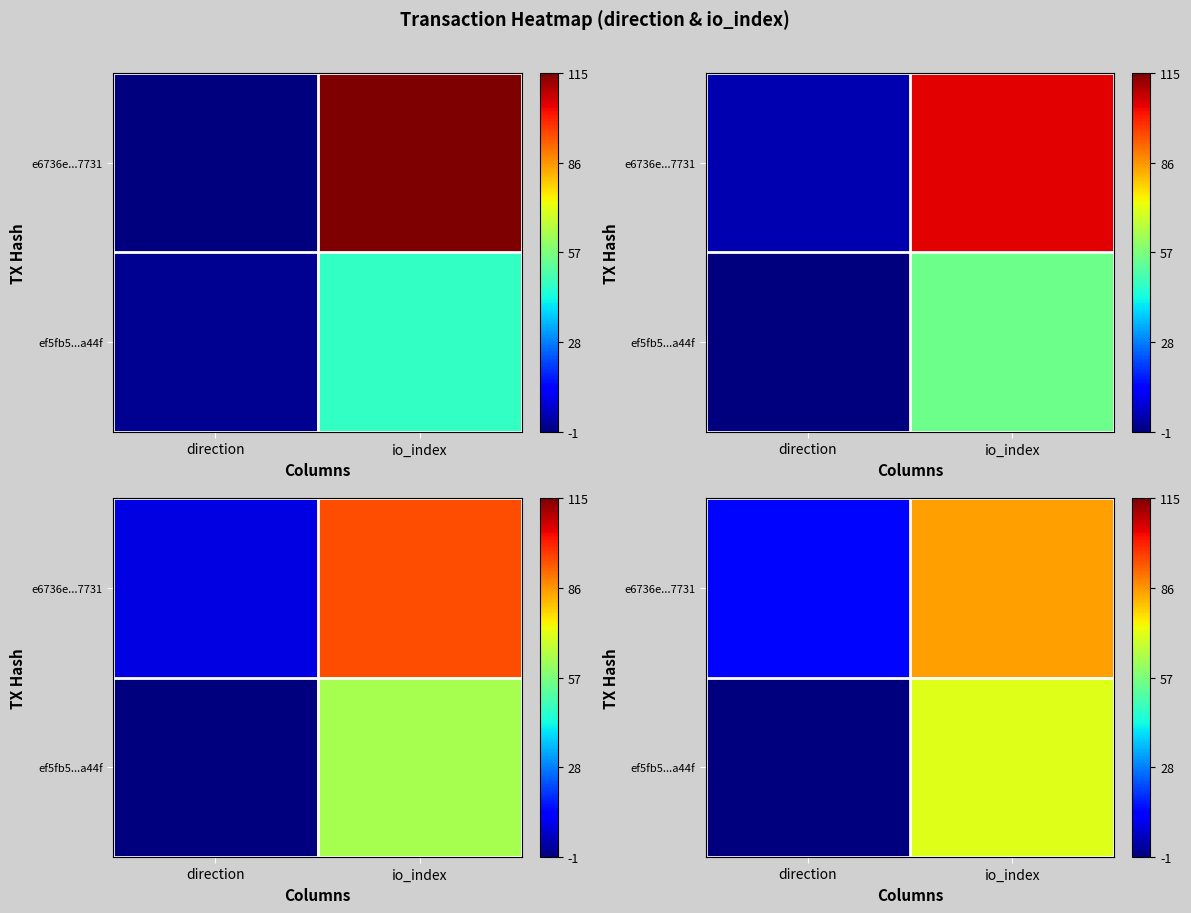

What is the spread (max minus min) of values at io_index?

14